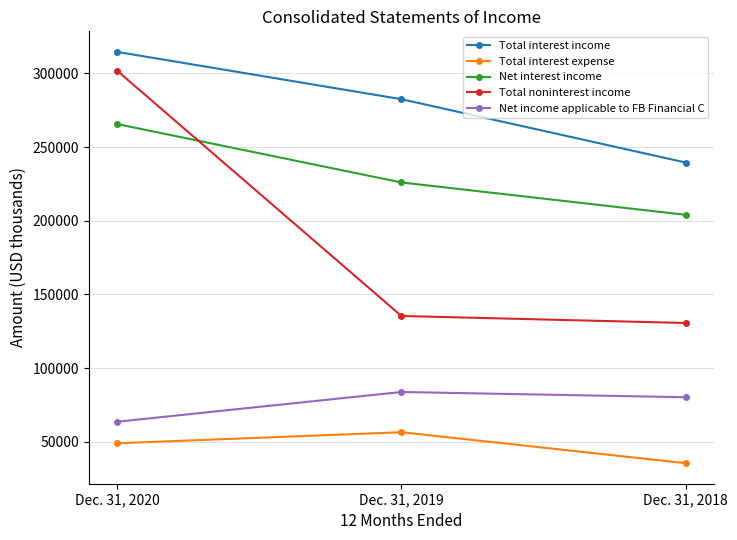

At how many categories does at least one series exceed 138564?

3